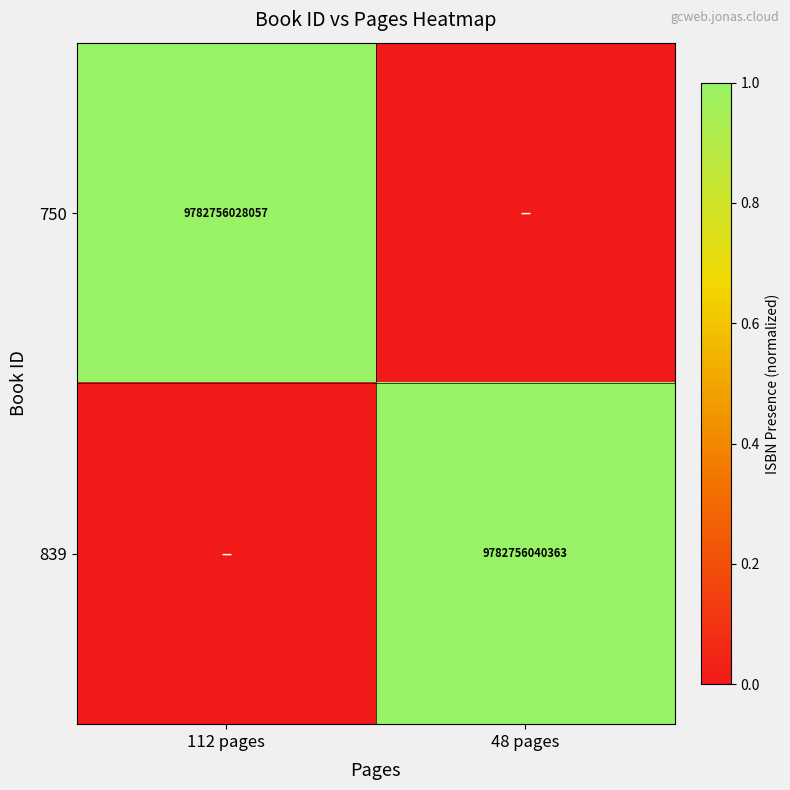

The value of 750 at 112 pages is 9782756028057. True or false?

True